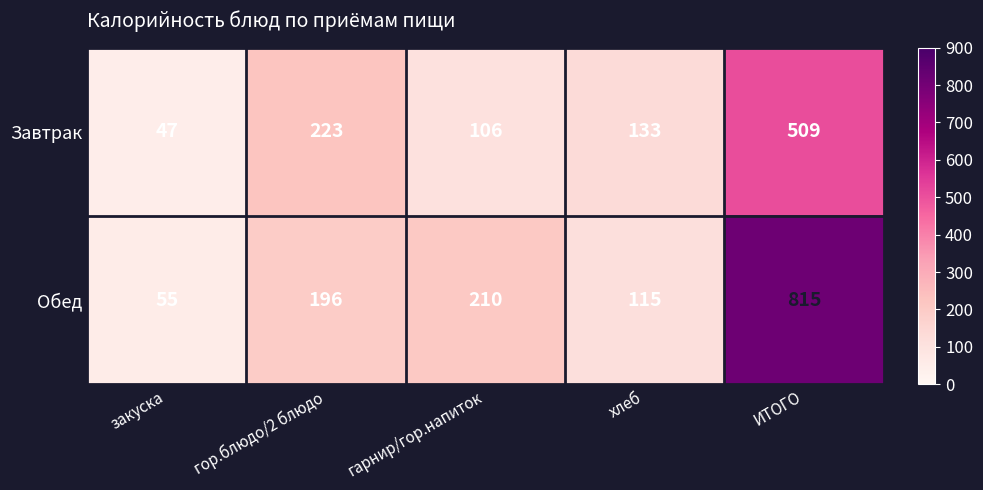

What is the maximum value shown in the chart?

815